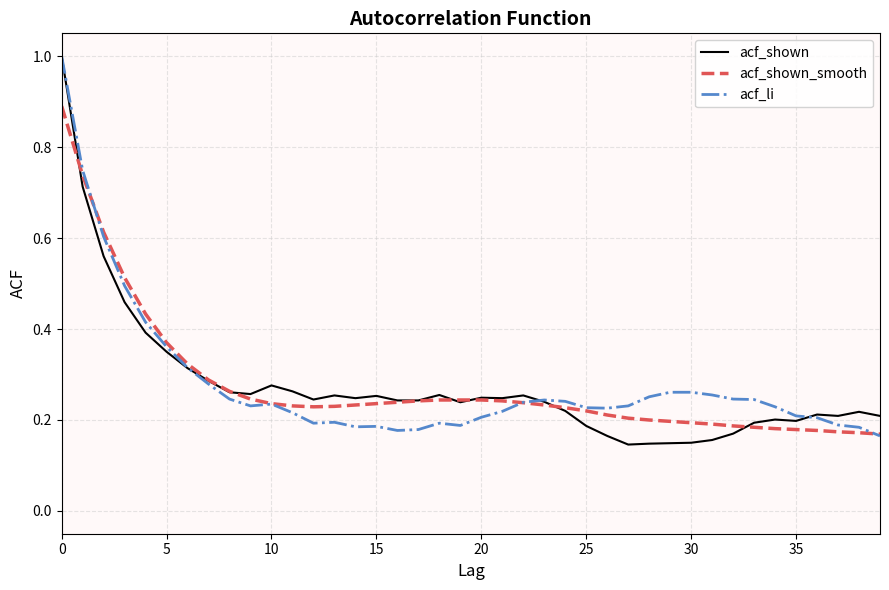

What is the highest value of the acf_shown_smooth series?

0.9